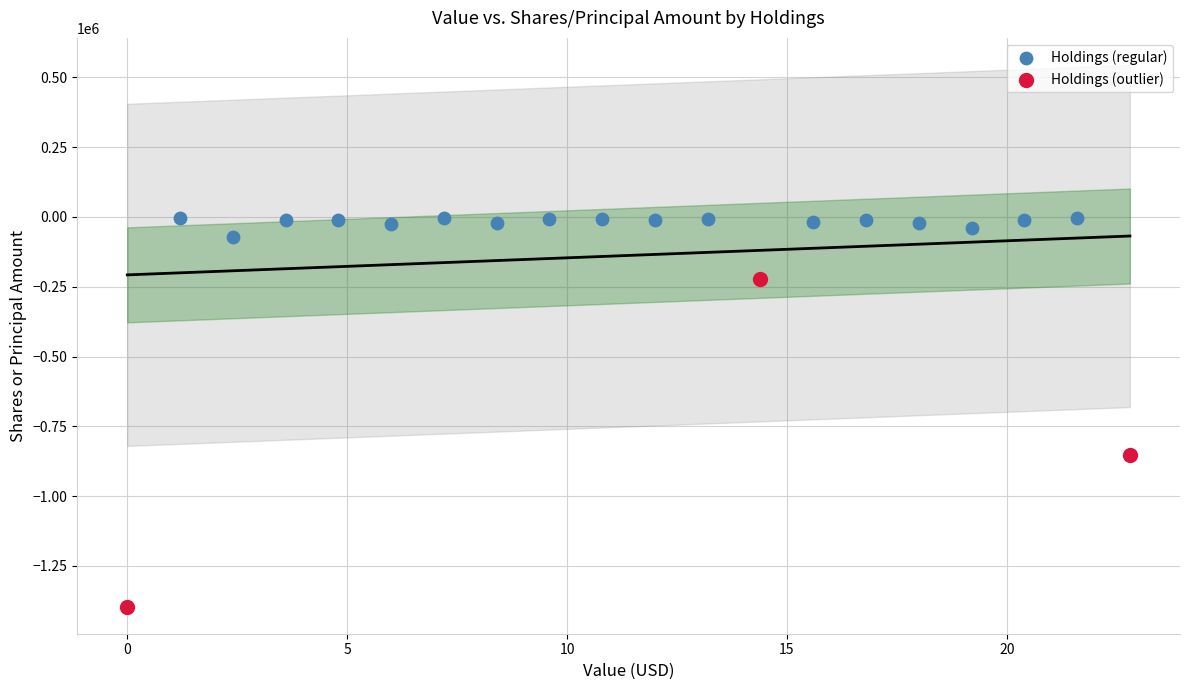

Which series has the largest Y range (max minus min)?

Holdings (outlier)